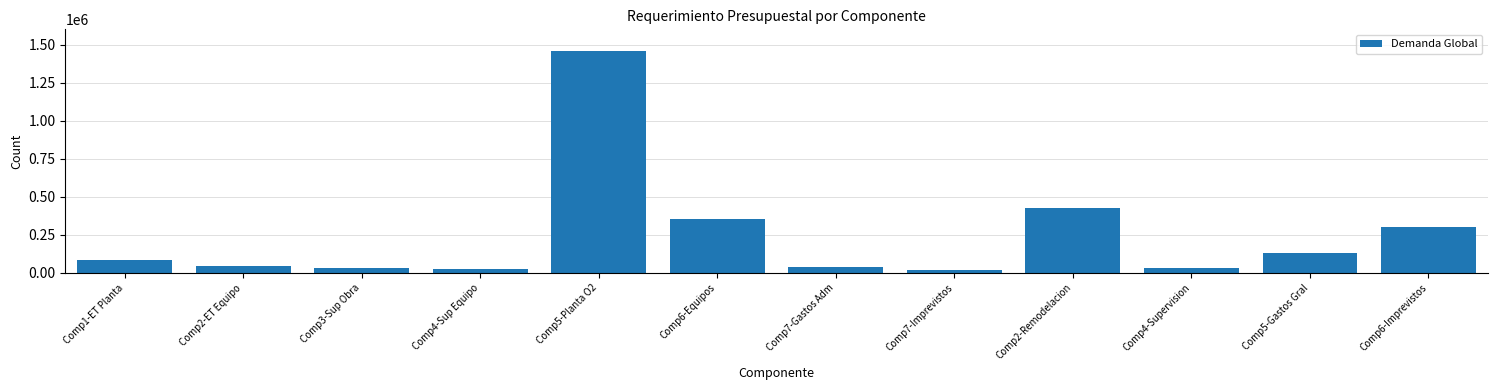

What is the label of the 2nd bar from the left?

Comp2-ET Equipo